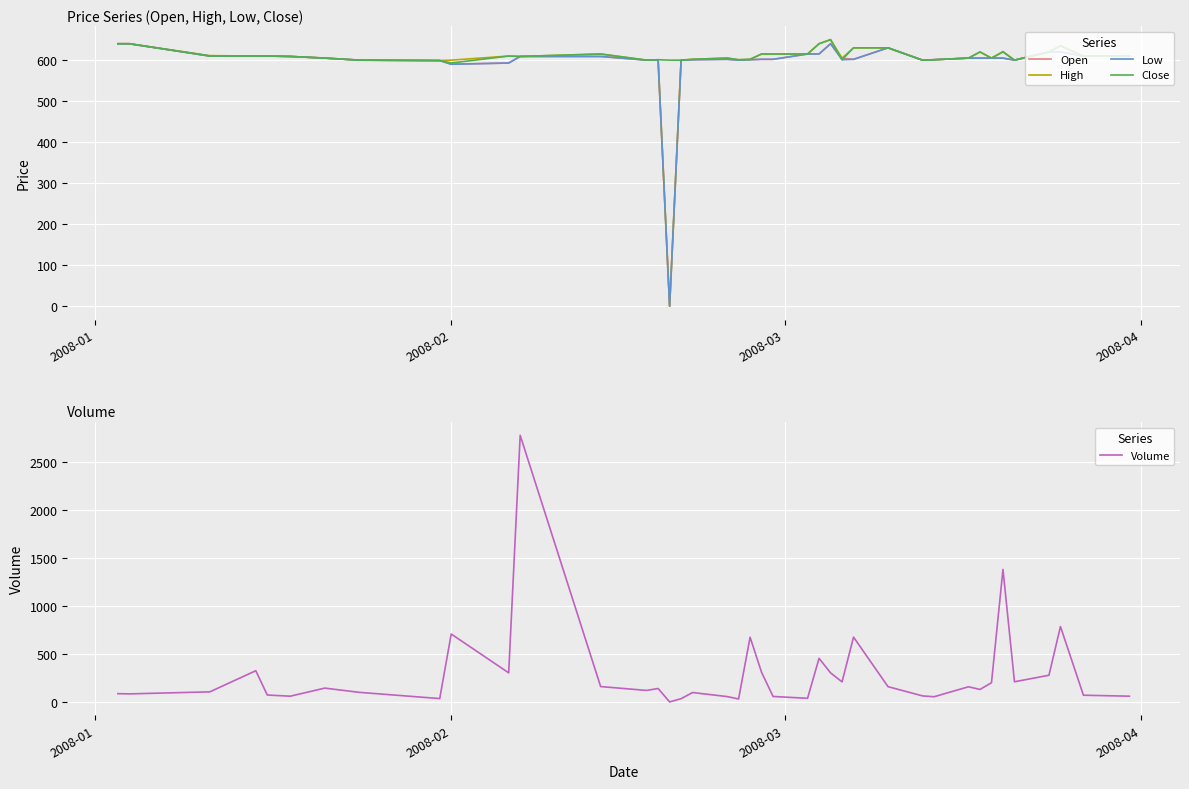

Which series has the largest total across all categories?

Close